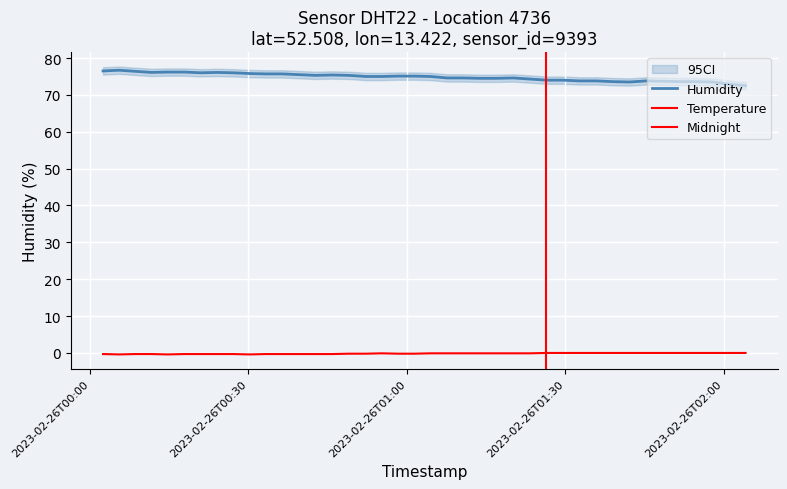

How many negative values does the temperature series have?

27